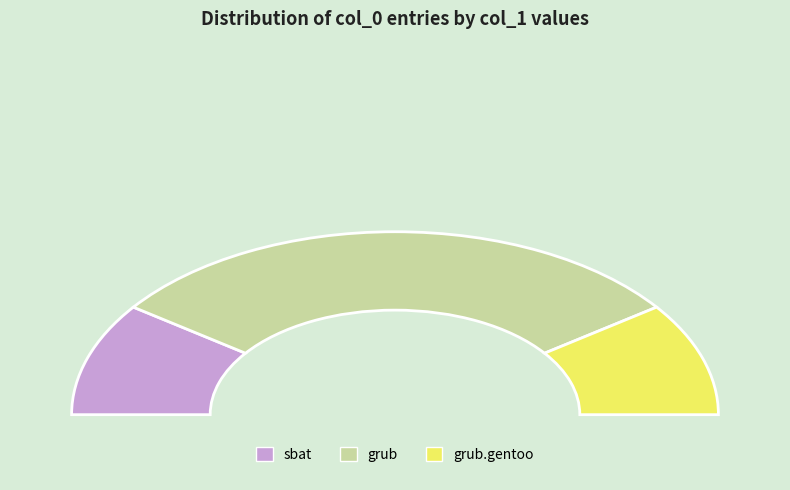

To the nearest percent, what is the combined percentage of grub and sbat?

80%